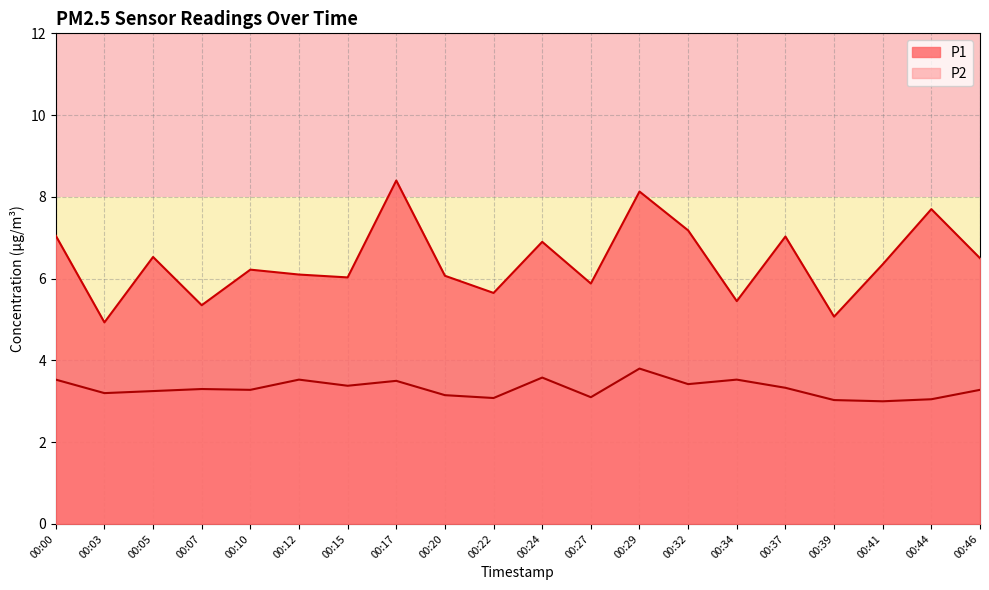

Rank the series at 00:37 from highest to lowest value.

P1, P2